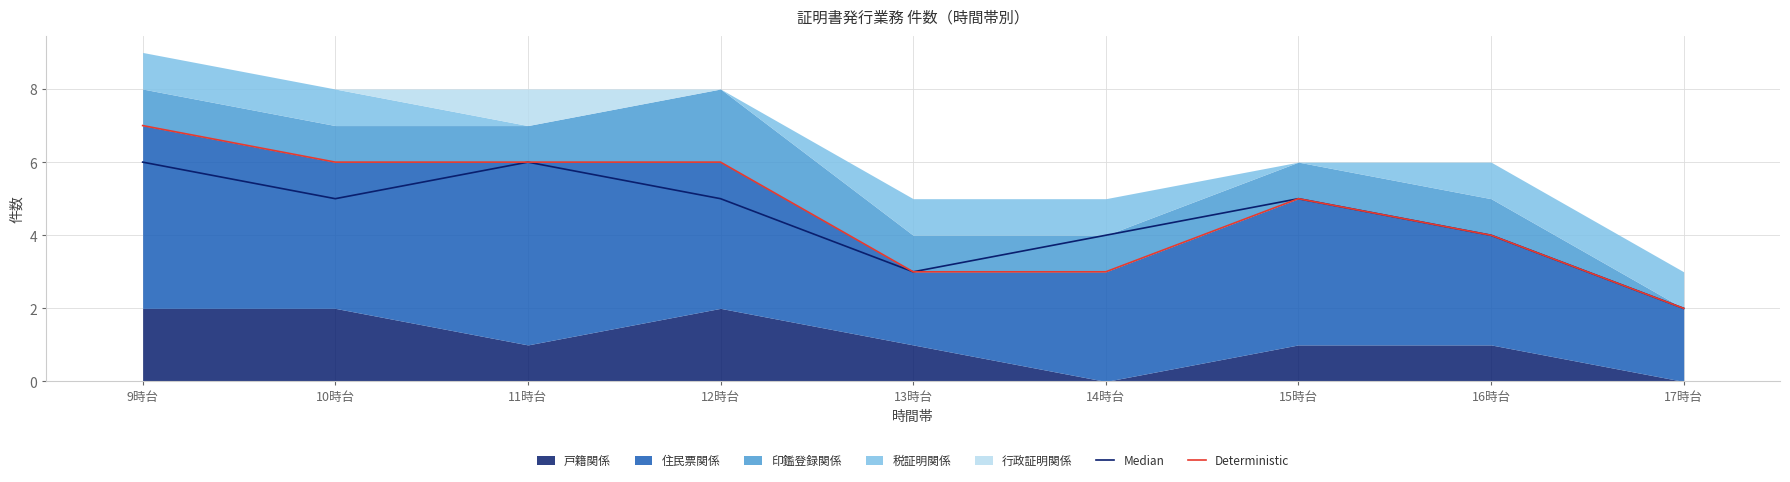

Reading left to right, list all the values displayed in this chart.

Median: 9時台=6	10時台=5	11時台=6	12時台=5	13時台=3	14時台=4	15時台=5	16時台=4	17時台=2
Deterministic: 9時台=7	10時台=6	11時台=6	12時台=6	13時台=3	14時台=3	15時台=5	16時台=4	17時台=2